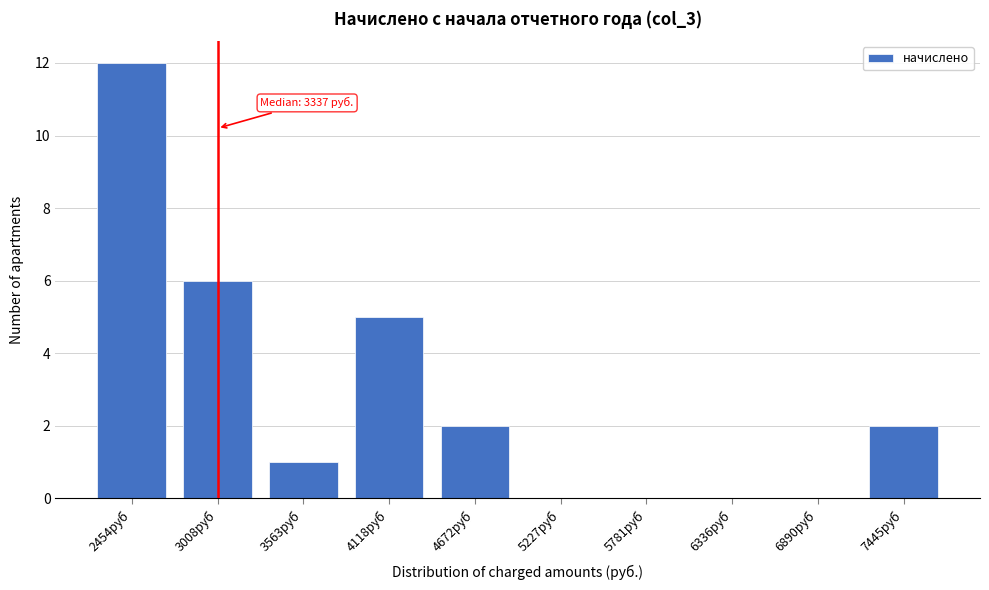

Reading left to right, extract all data points from this chart.

2454руб=12	3008руб=6	3563руб=1	4118руб=5	4672руб=2	5227руб=0	5781руб=0	6336руб=0	6890руб=0	7445руб=2